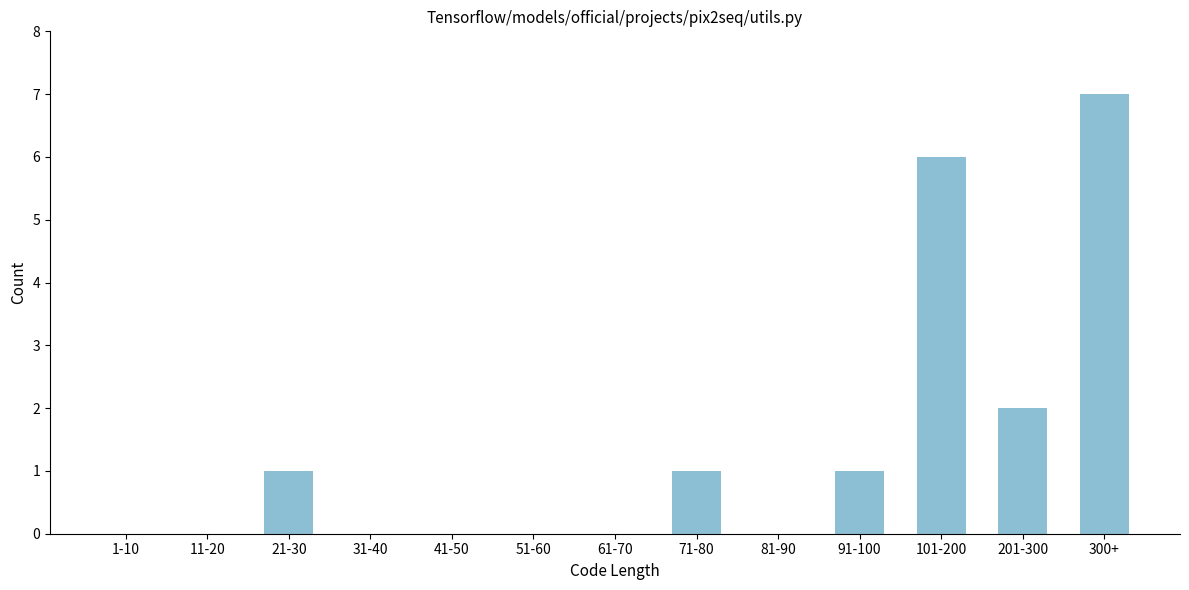

Reading right to left, extract all data points from this chart.

300+=7	201-300=2	101-200=6	91-100=1	81-90=0	71-80=1	61-70=0	51-60=0	41-50=0	31-40=0	21-30=1	11-20=0	1-10=0